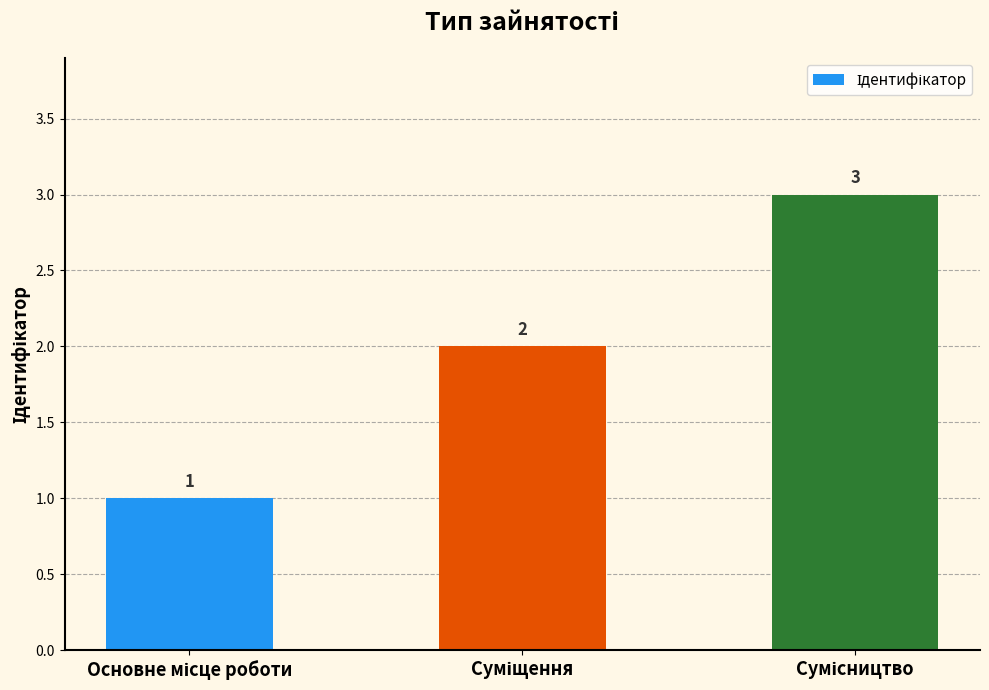

What is the greatest value displayed?

3